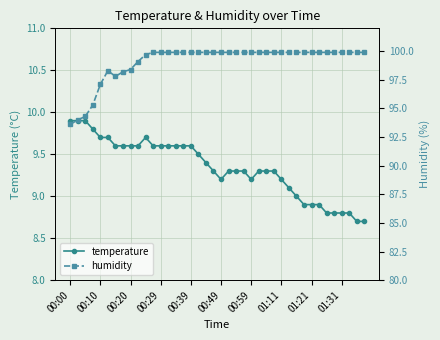

How many values in the humidity series are below 99?

9